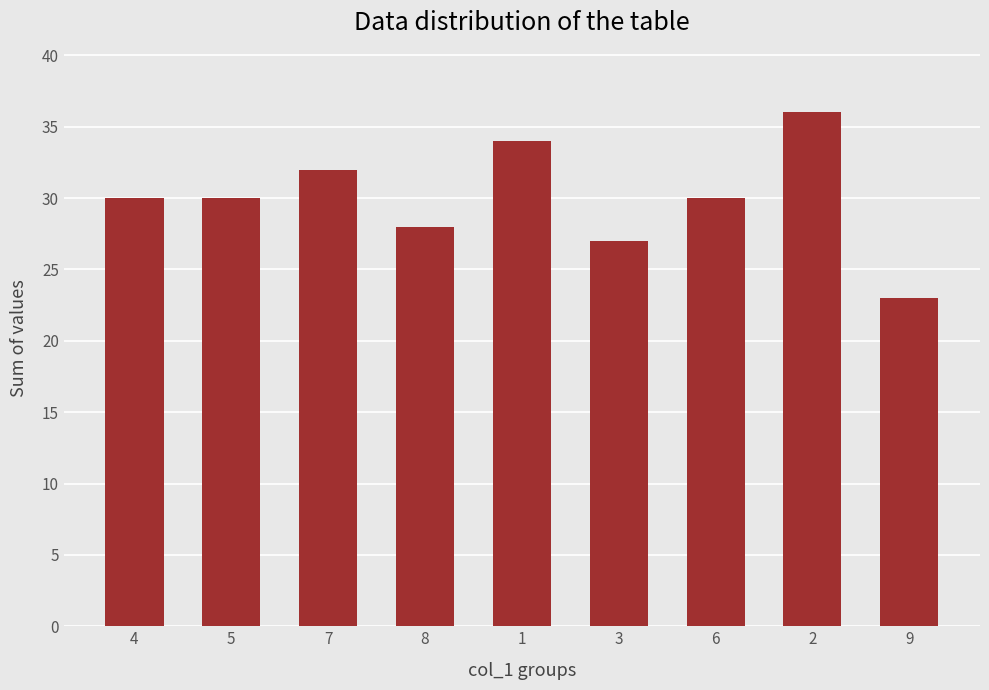

What is the change in value from 1 to 3?

-7